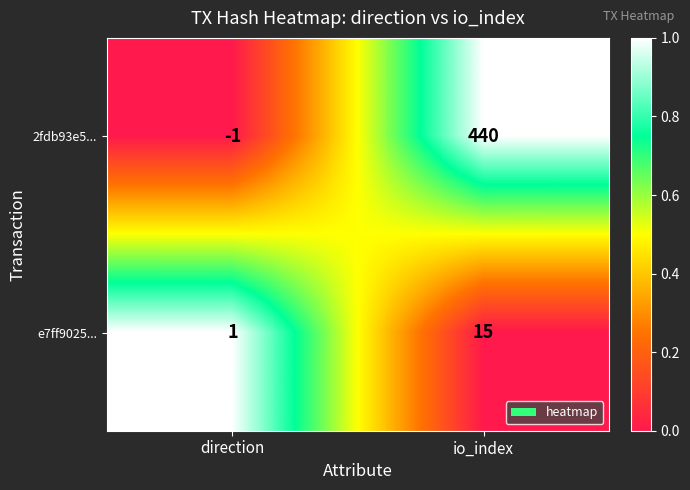

Rank the series at direction from lowest to highest value.

2fdb93e5..., e7ff9025...